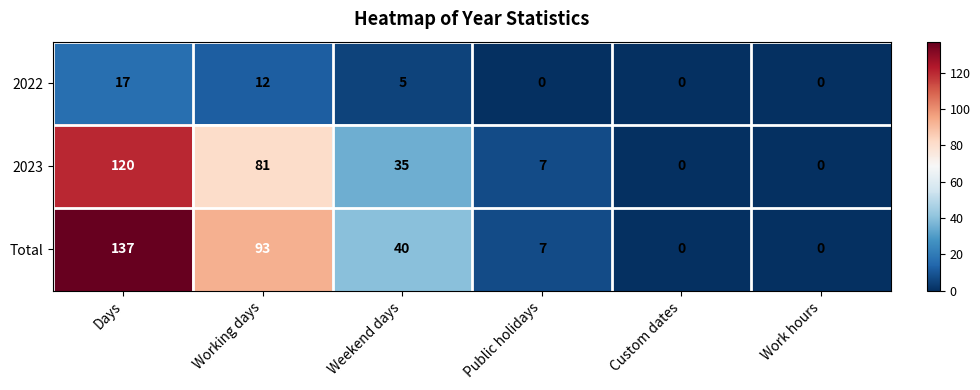

What is the difference between the maximum and minimum values in the 2022 series?

17